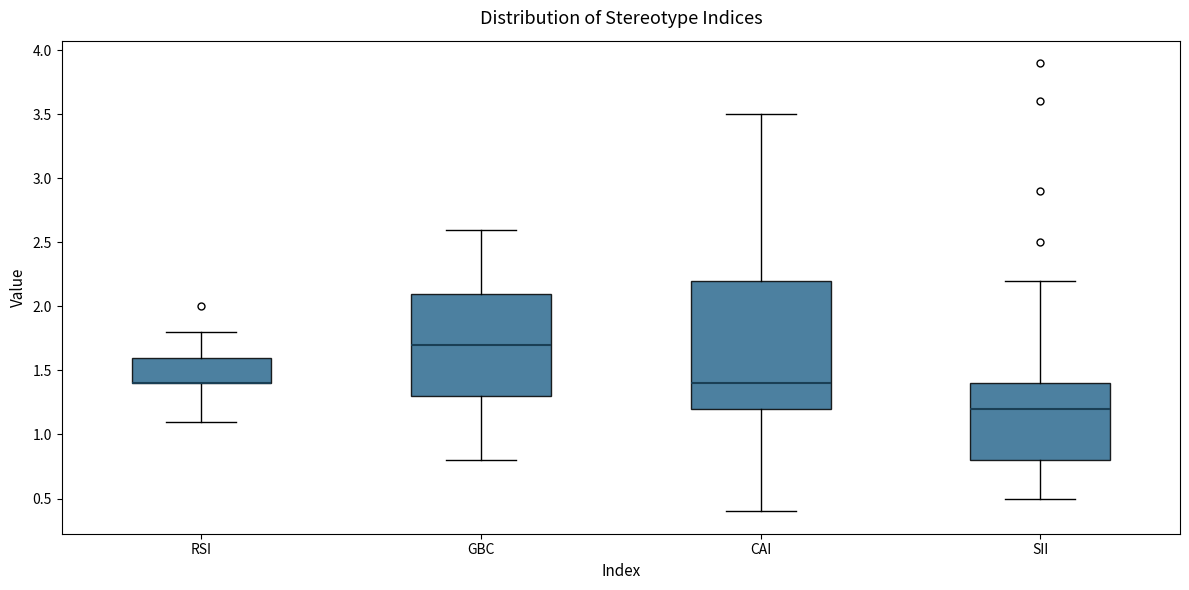

Reading left to right, transcribe this box plot: for each box, give where its median line is, the range the box spans, and where its two whiskers end, as read against the y-axis. The values are not printed on the chart, so give them approximately, as read against the axis.

RSI: median 1.4 (drawn on the box's lower edge), box 1.4 to 1.6, whiskers 1.1 to 1.8
GBC: median 1.7, box 1.3 to 2.1, whiskers 0.8 to 2.6
CAI: median 1.4, box 1.2 to 2.2, whiskers 0.4 to 3.5
SII: median 1.2, box 0.8 to 1.4, whiskers 0.5 to 2.2